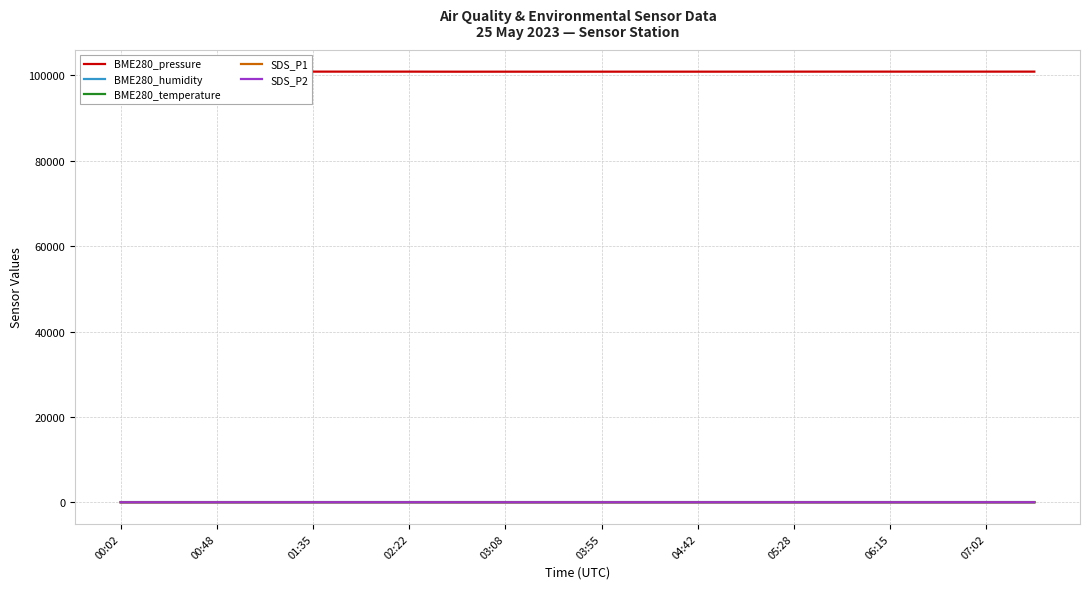

What is the label of the 3rd point from the left?

00:48